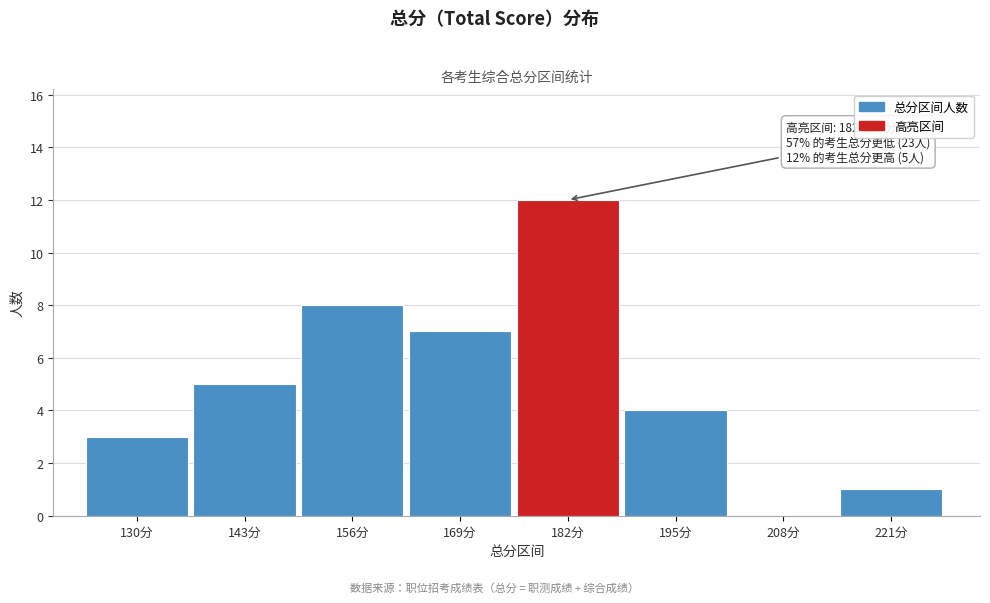

Reading left to right, list all the values displayed in this chart.

130分=3	143分=5	156分=8	169分=7	182分=12	195分=4	208分=0	221分=1